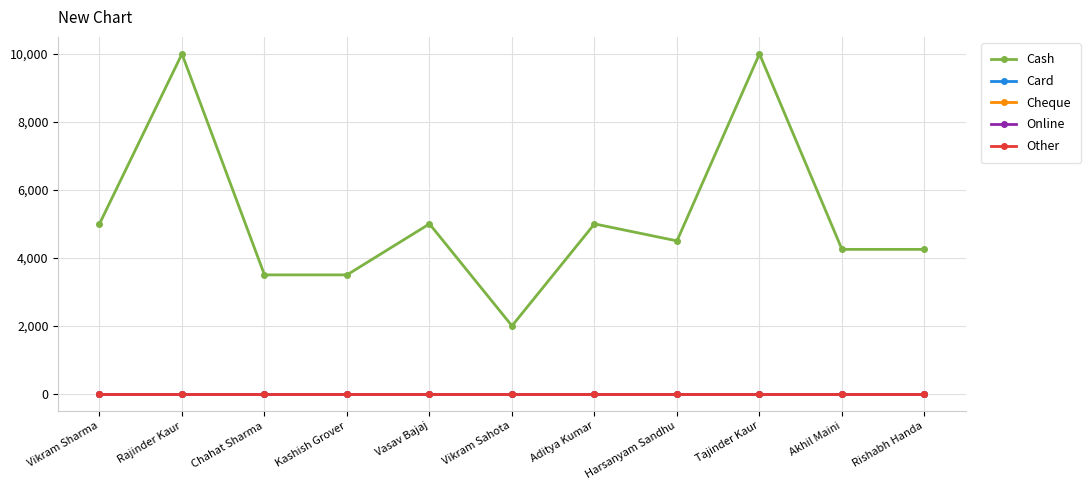

What is the label of the 11th point from the left?

Rishabh Handa